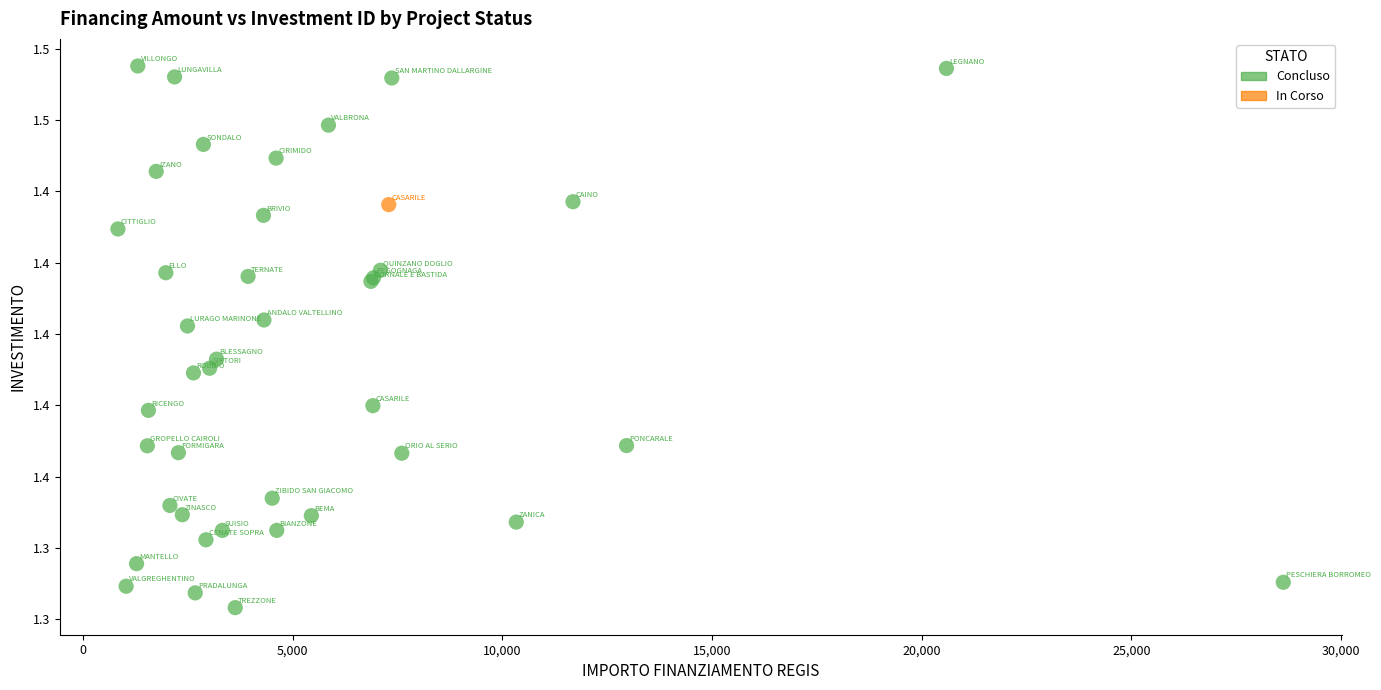

What are all the series names shown in the legend?

Concluso, In Corso